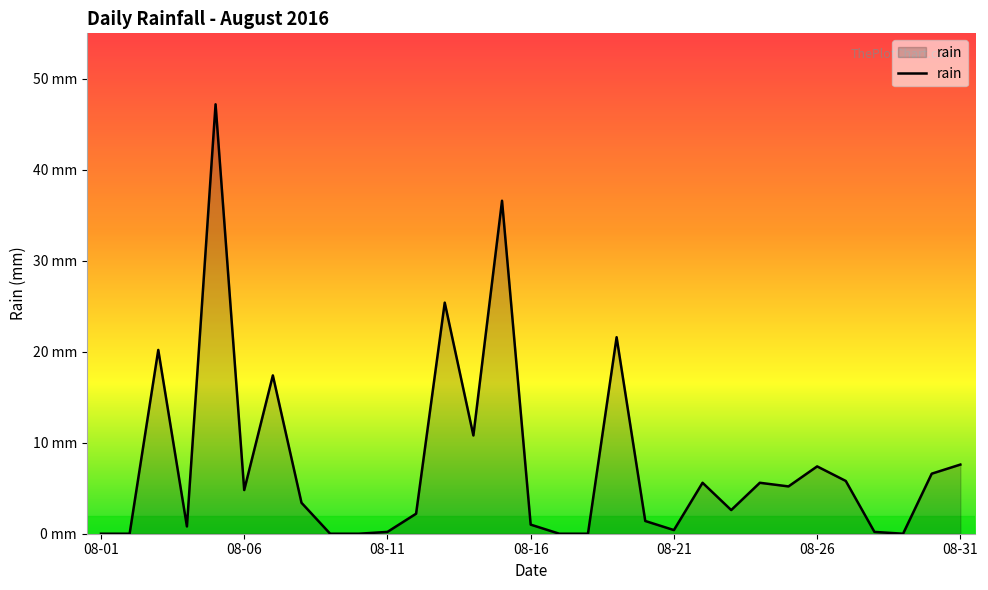

Does the chart display data point markers on the line(s)?

No